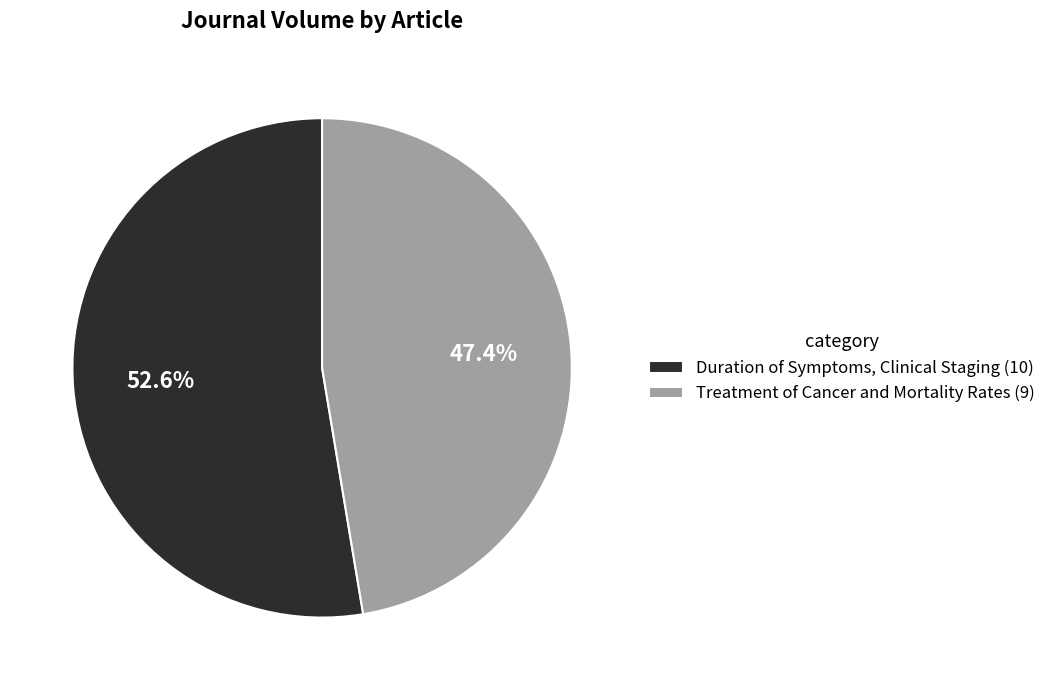

How many slices are in this pie chart?

2